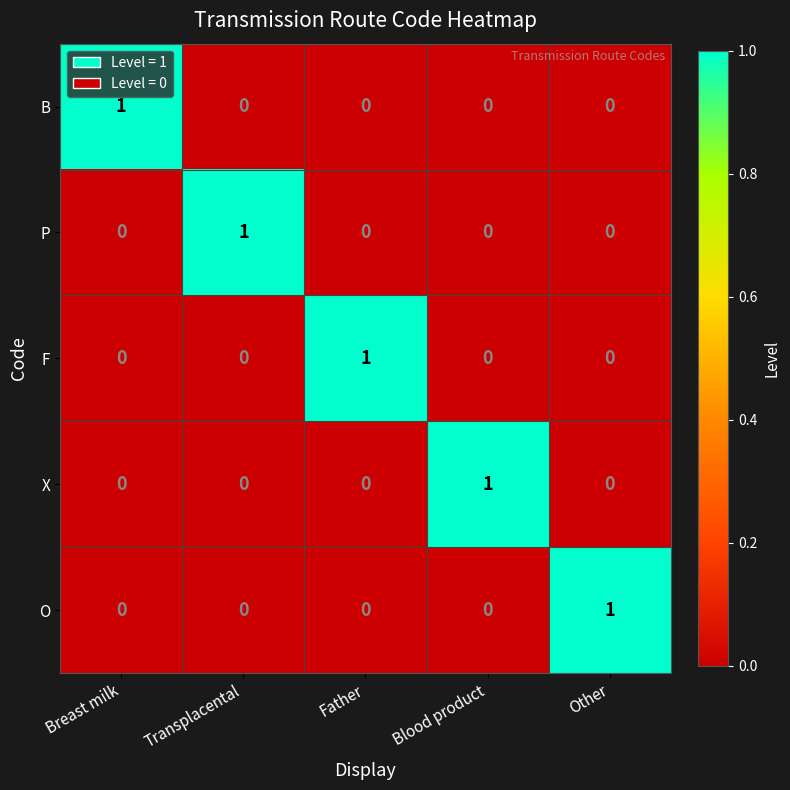

How many distinct data groups are displayed?

5